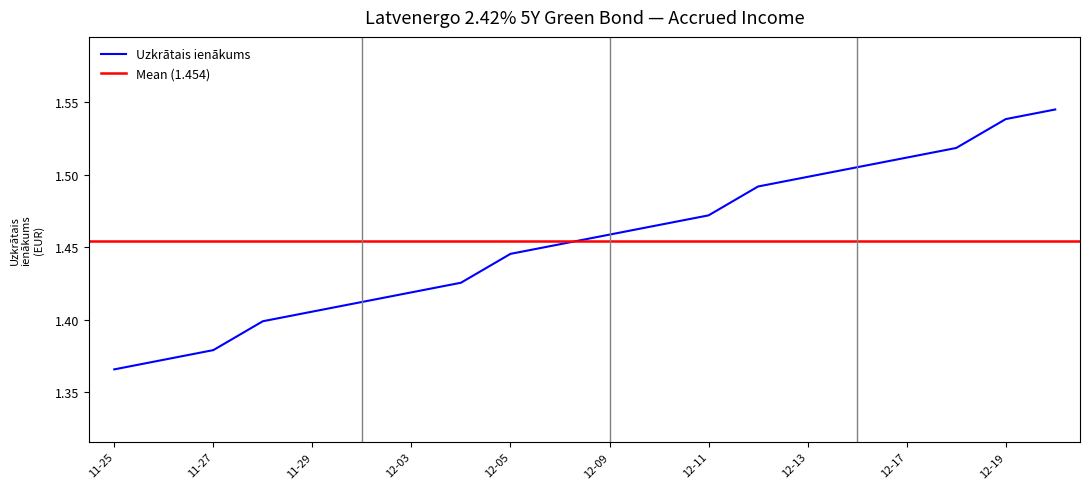

What is the change in value from 2024-12-19 to 2024-12-09?

+0.1